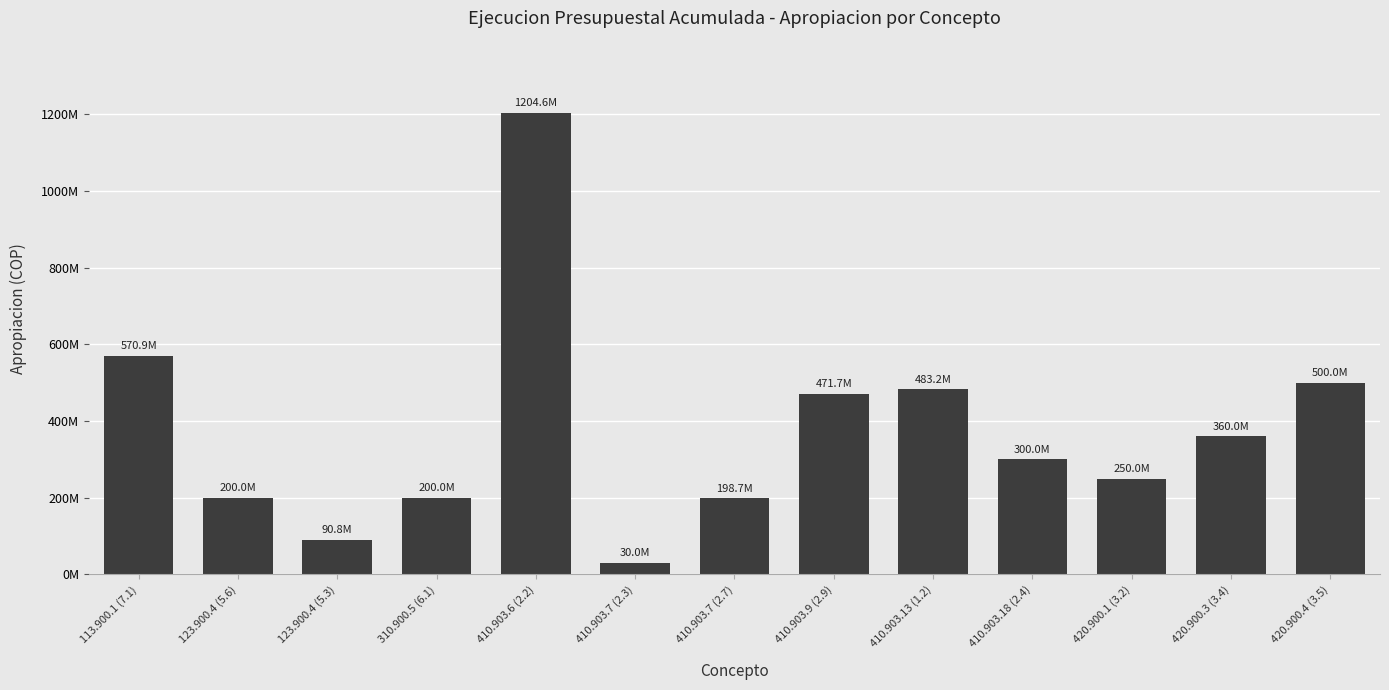

Is it true that the value at 420.900.1 (3.2) is 417737571.1?

False